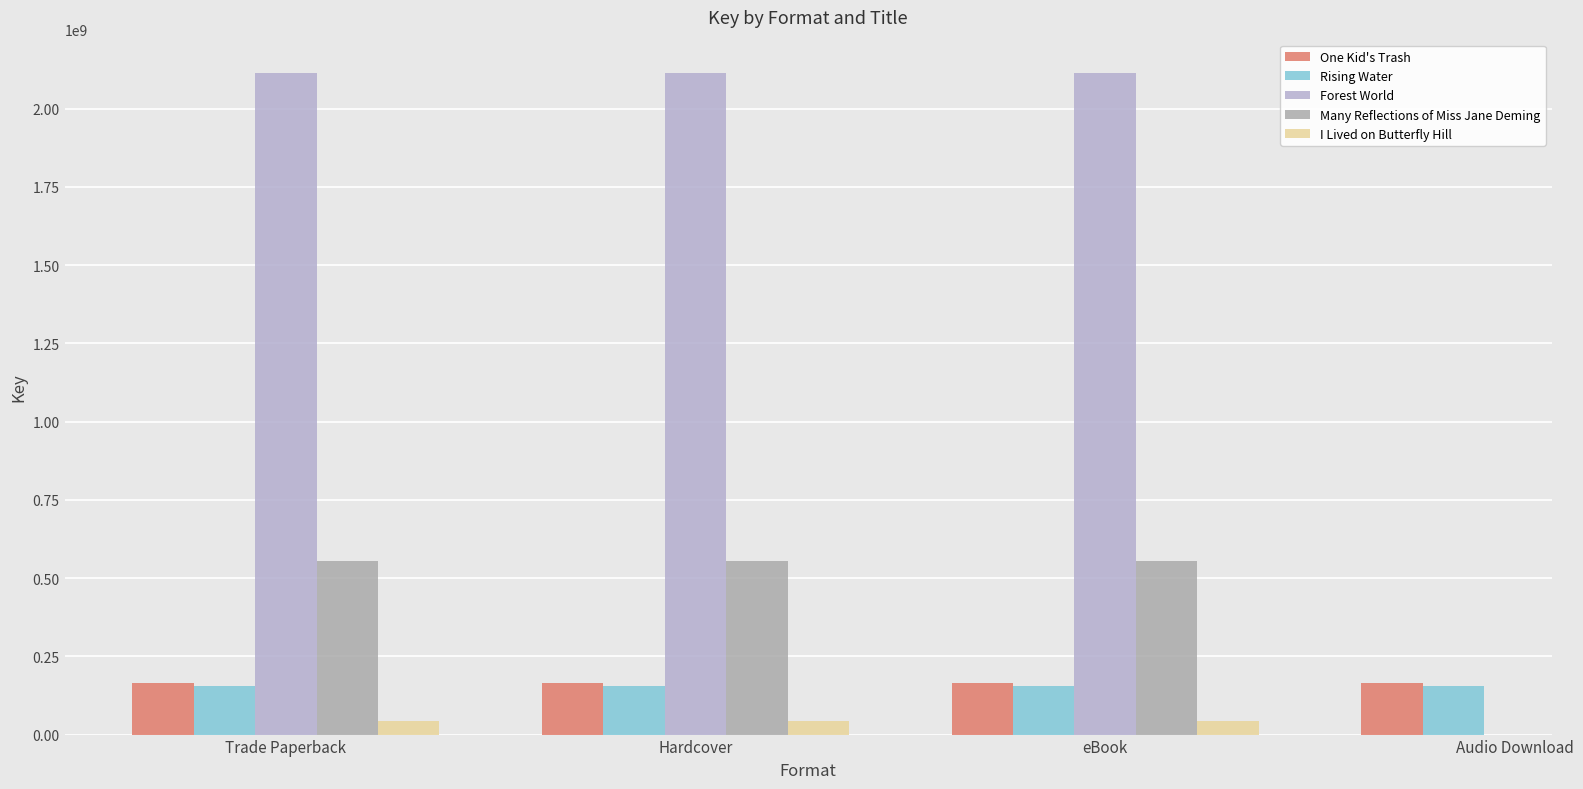

What are all the series names shown in the legend?

One Kid's Trash, Rising Water, Forest World, Many Reflections of Miss Jane Deming, I Lived on Butterfly Hill